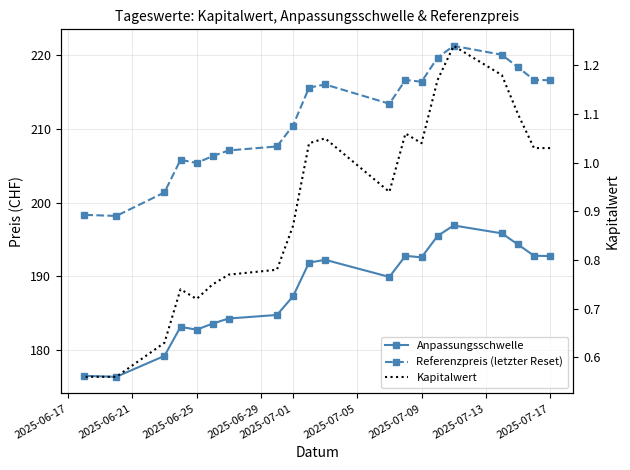

Which series has the largest total across all categories?

Referenzpreis (letzter Reset)